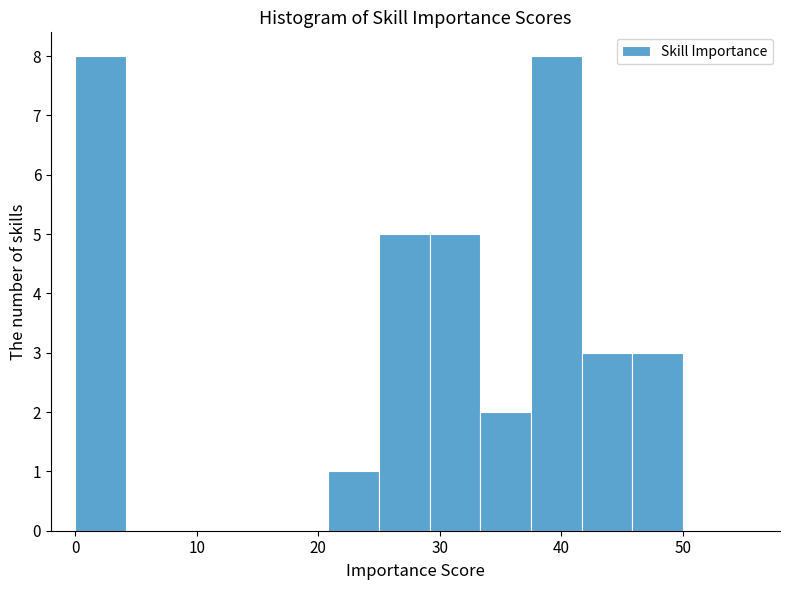

Reading left to right, list every bar in this chart as the range it spans on the x-axis followed by its height. Neither the bar edges nor the heights are printed on the chart, so give them approximately, as read against the axes.

0 to 4: 8
4 to 8: 0
8 to 13: 0
13 to 17: 0
17 to 21: 0
21 to 25: 1
25 to 29: 5
29 to 33: 5
33 to 38: 2
38 to 42: 8
42 to 46: 3
46 to 50: 3